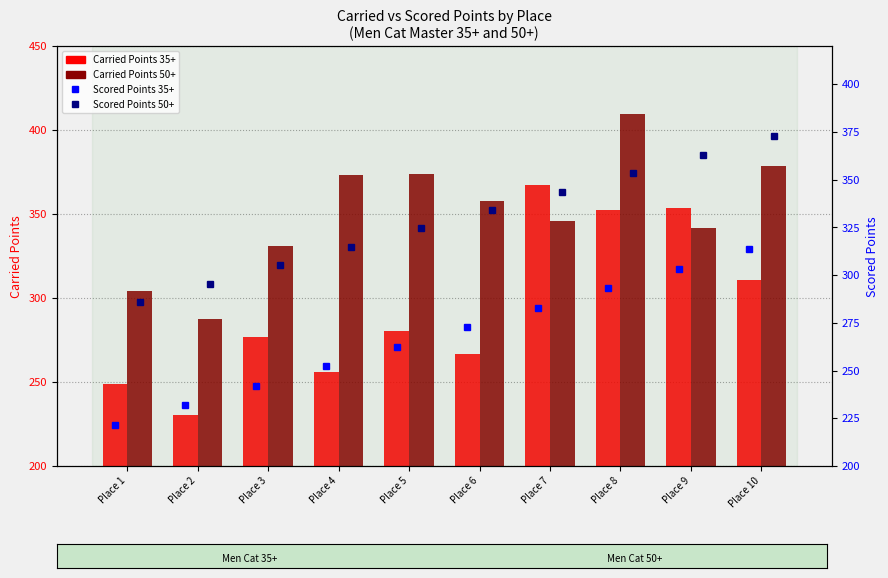

The value of Scored Points 50+ at Place 9 is 644.6. True or false?

False